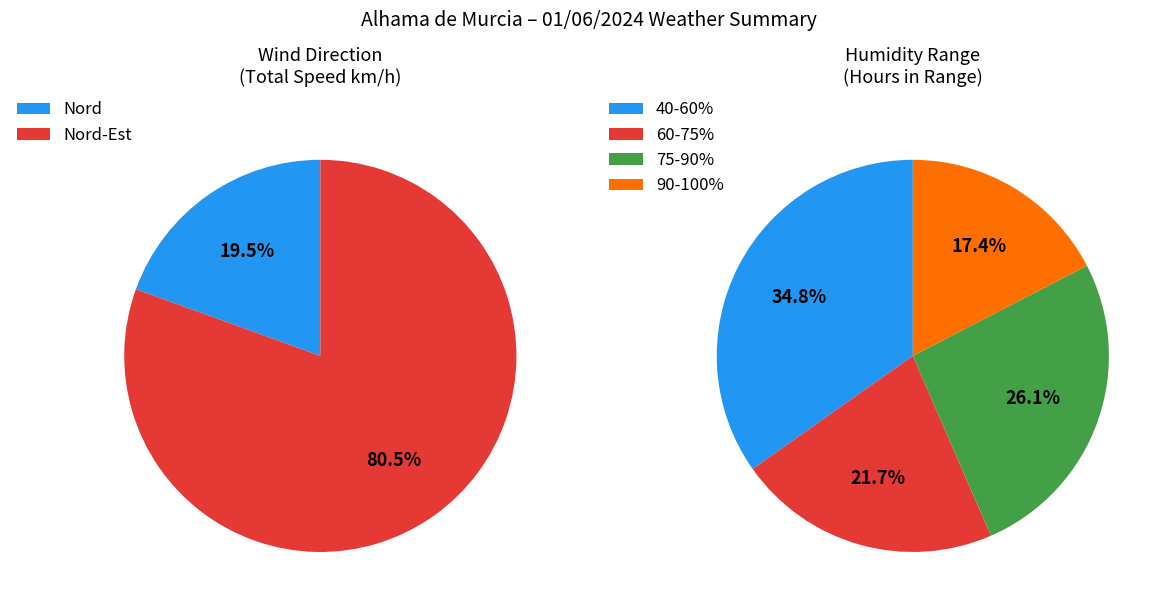

Is it true that Nord is 1% of the pie?

False